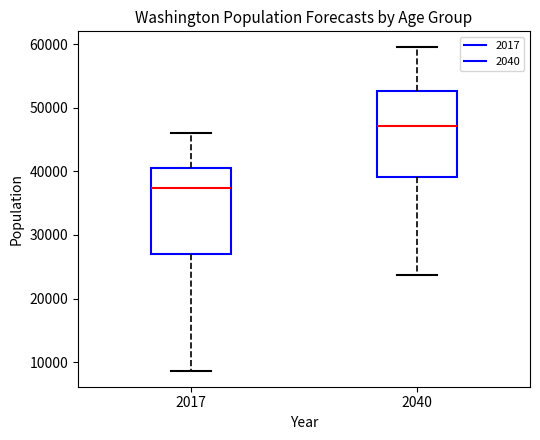

Where does the lower whisker of the box at x = 2040 end on the y-axis? The values are not printed on the chart, so give them approximately, as read against the axis.

24000